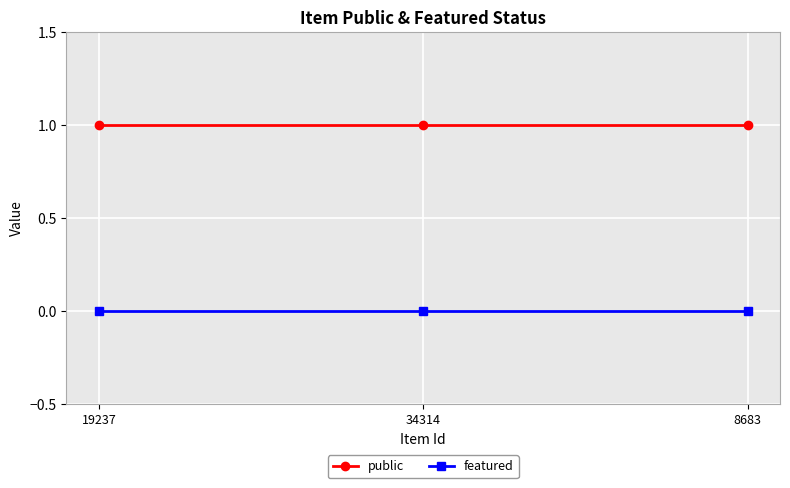

Reading left to right, what are all the values shown in this chart?

public: 1	1	1
featured: 0	0	0